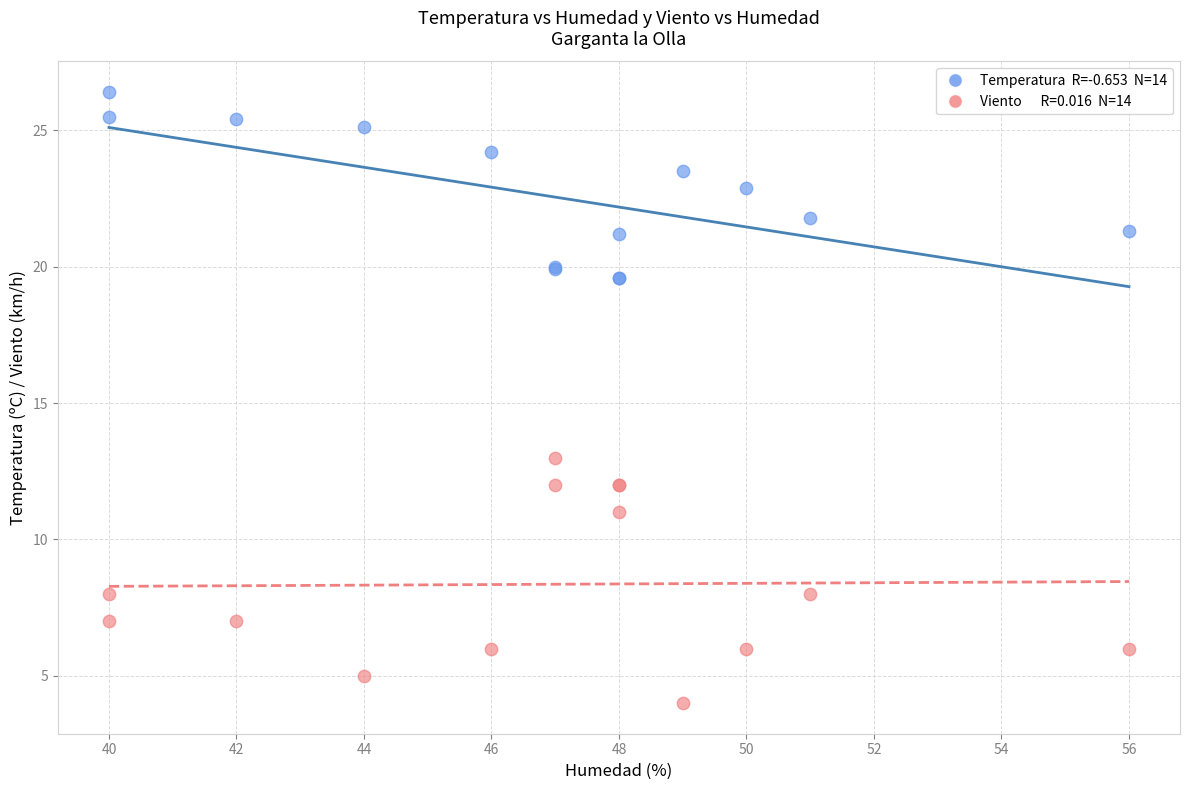

Across all series, what Y value is closest to 15?

13.0